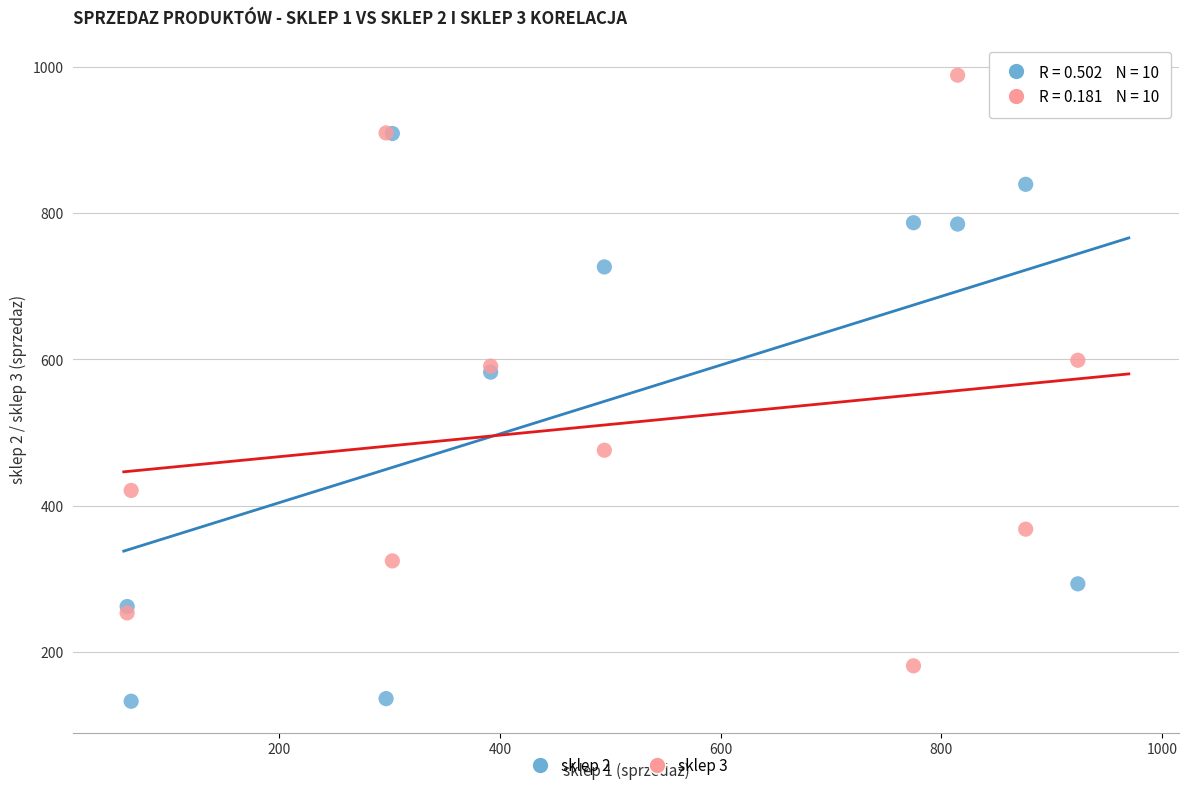

Which series has the largest Y range (max minus min)?

sklep 3